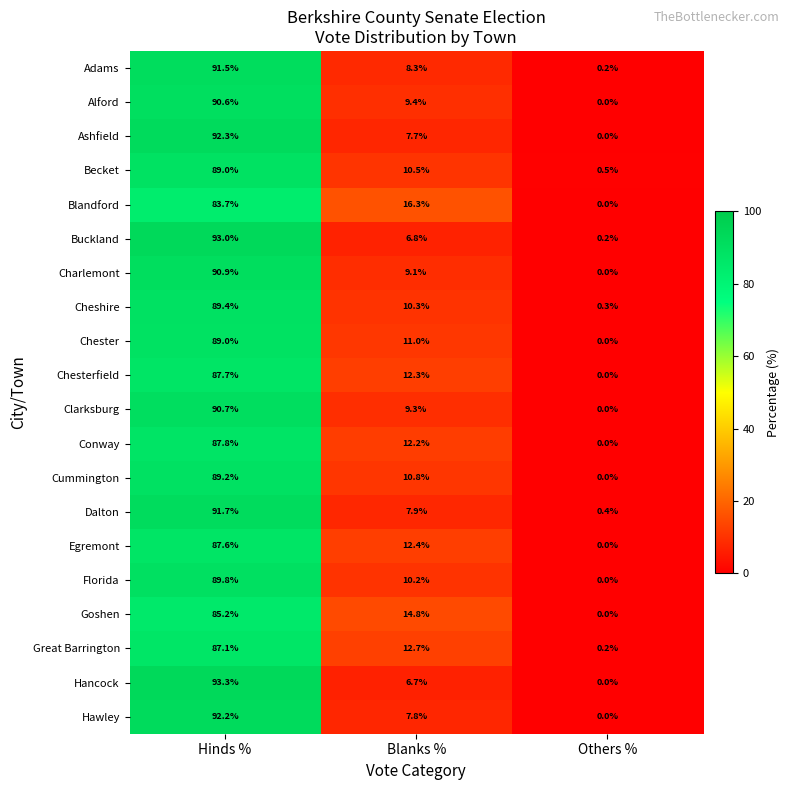

Rank the categories by Buckland value from highest to lowest.

Hinds %, Blanks %, Others %